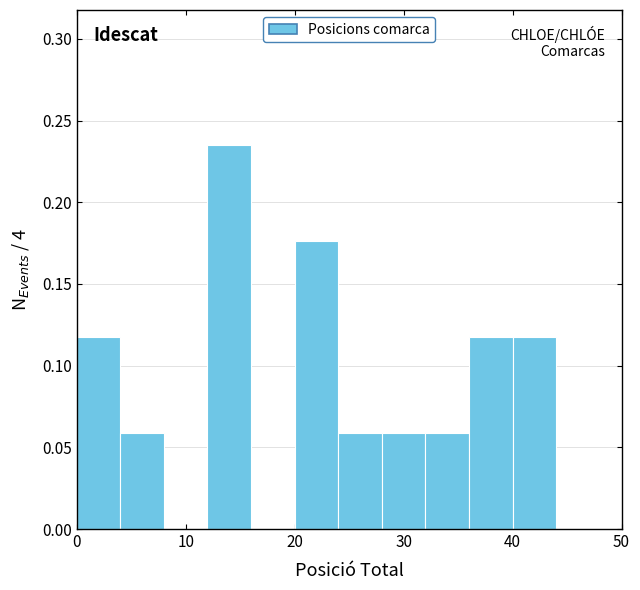

Which range on the x-axis has the tallest bar?

12 to 16